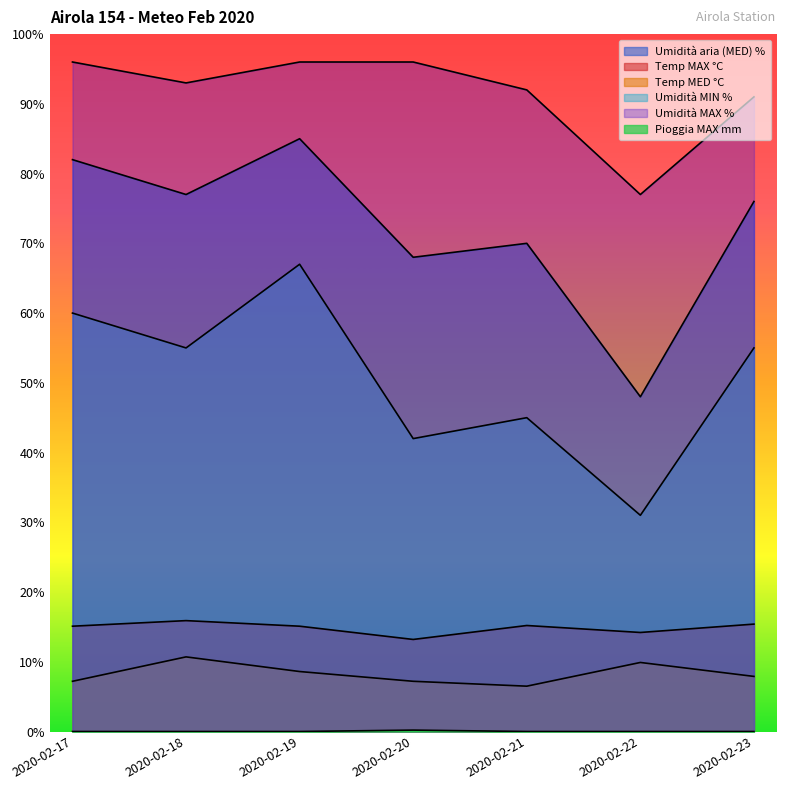

Is the value of Umidità MAX % at 2020-02-18 greater than the value of Temp MED °C at 2020-02-18?

Yes